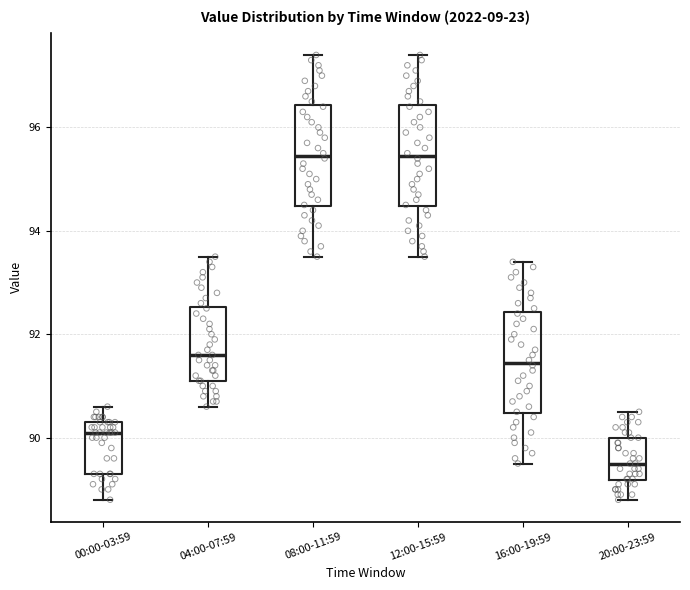

Reading left to right, transcribe this box plot: for each box, give where its median line is, the range the box spans, and where its two whiskers end, as read against the y-axis. The values are not printed on the chart, so give them approximately, as read against the axis.

00:00-03:59: median 90.2, box 89.4 to 90.4, whiskers 88.8 to 90.6
04:00-07:59: median 91.6, box 91.2 to 92.6, whiskers 90.6 to 93.6
08:00-11:59: median 95.4, box 94.4 to 96.4, whiskers 93.6 to 97.4
12:00-15:59: median 95.4, box 94.4 to 96.4, whiskers 93.6 to 97.4
16:00-19:59: median 91.4, box 90.4 to 92.4, whiskers 89.6 to 93.4
20:00-23:59: median 89.6, box 89.2 to 90.0, whiskers 88.8 to 90.6